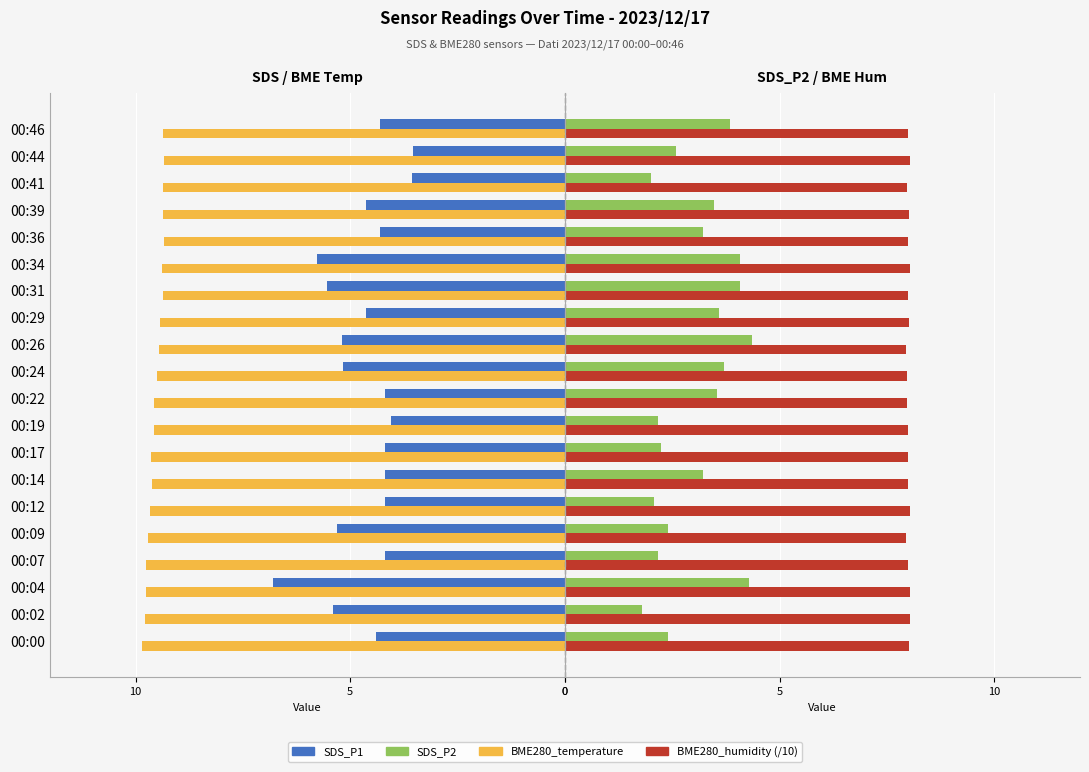

Is the value of SDS_P1 at 00:36 greater than the value of BME280_humidity (/10) at 00:41?

No